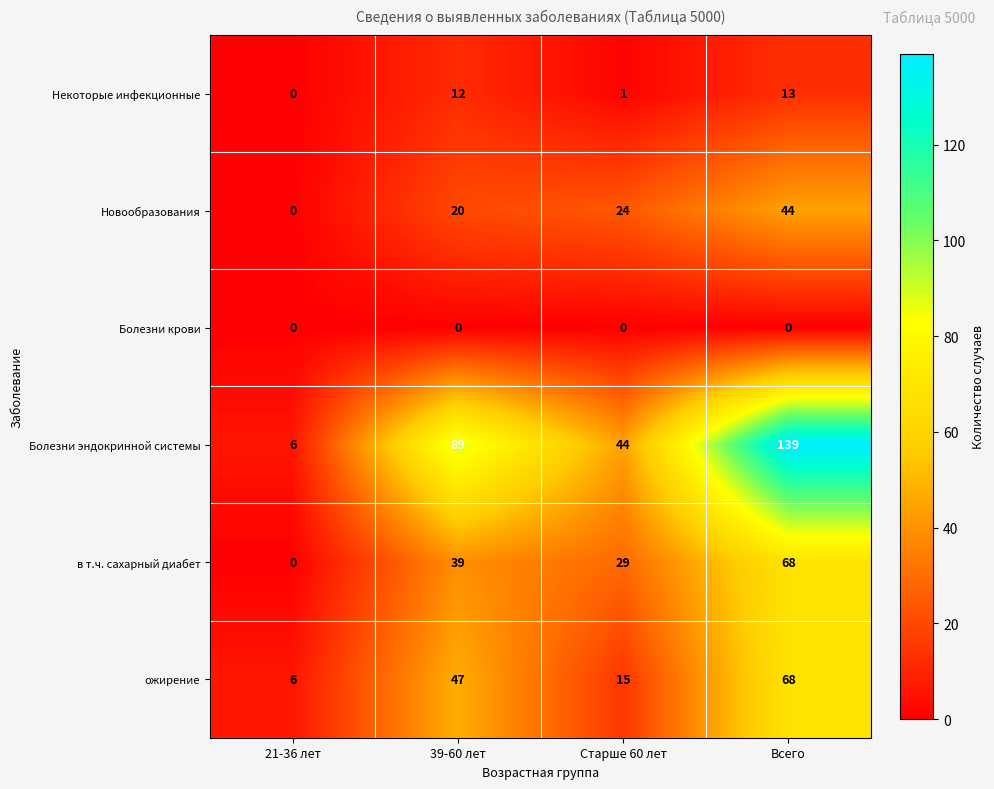

Which series has the largest total across all categories?

Болезни эндокринной системы